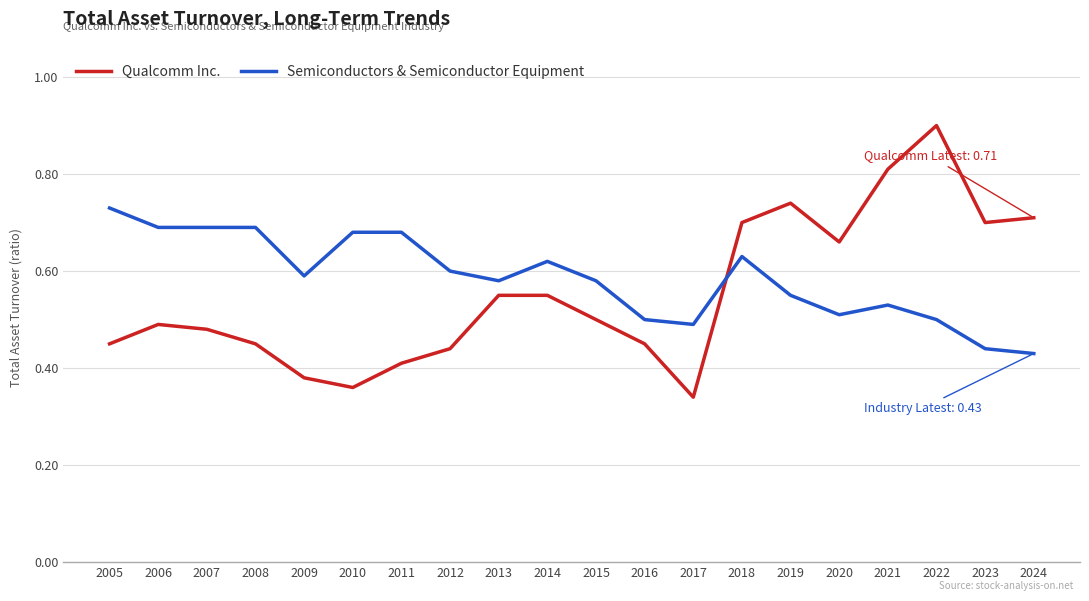

Which series has the largest total across all categories?

Semiconductors & Semiconductor Equipment